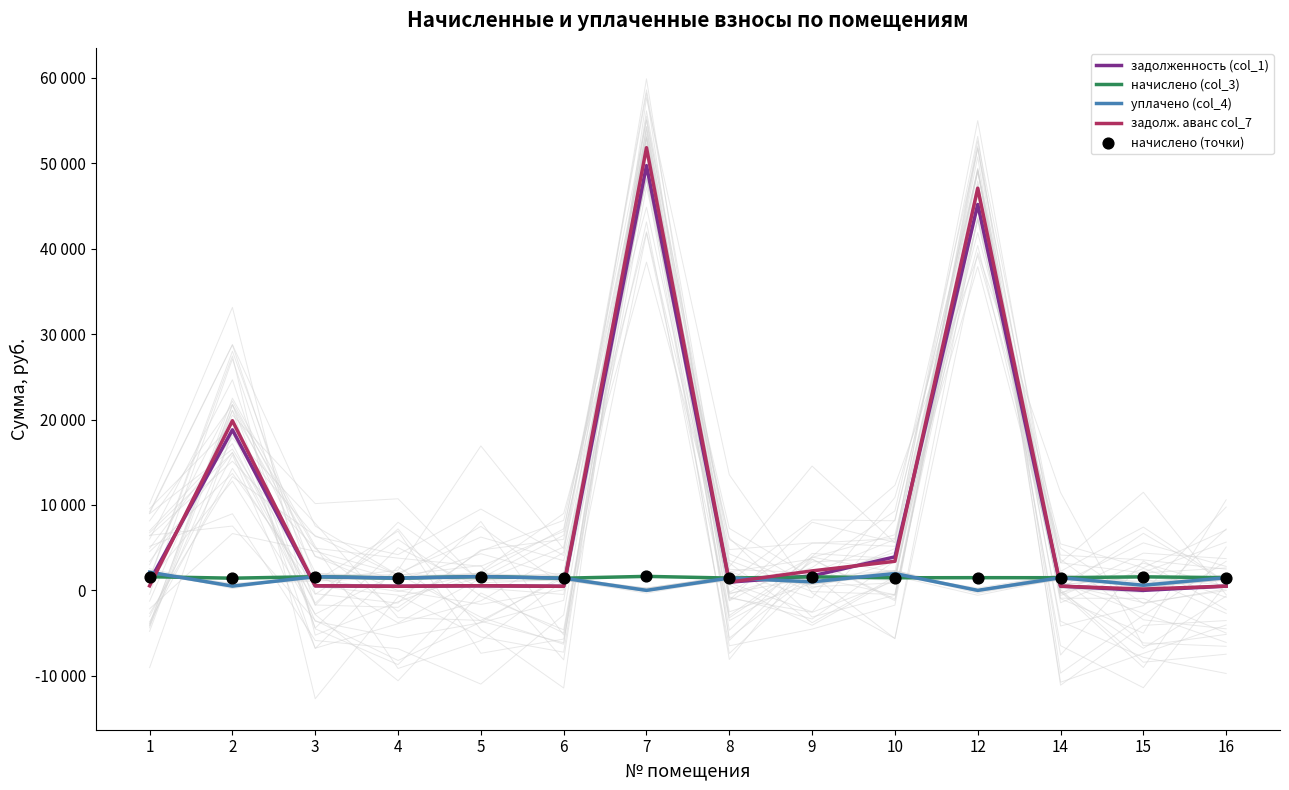

At which category is the sum across all series the highest?

7